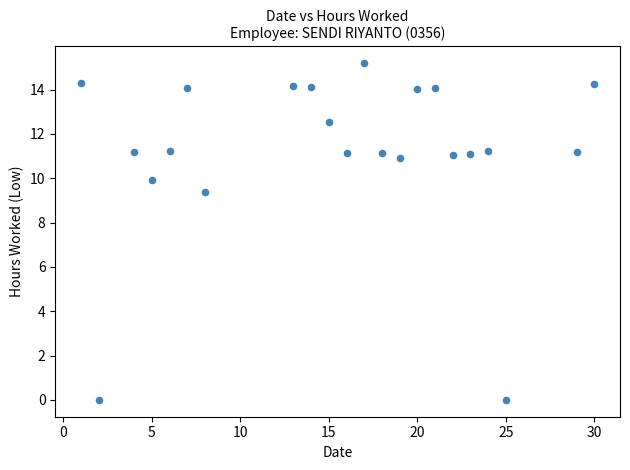

What Y value in the scatter plot is closest to 7?

9.4